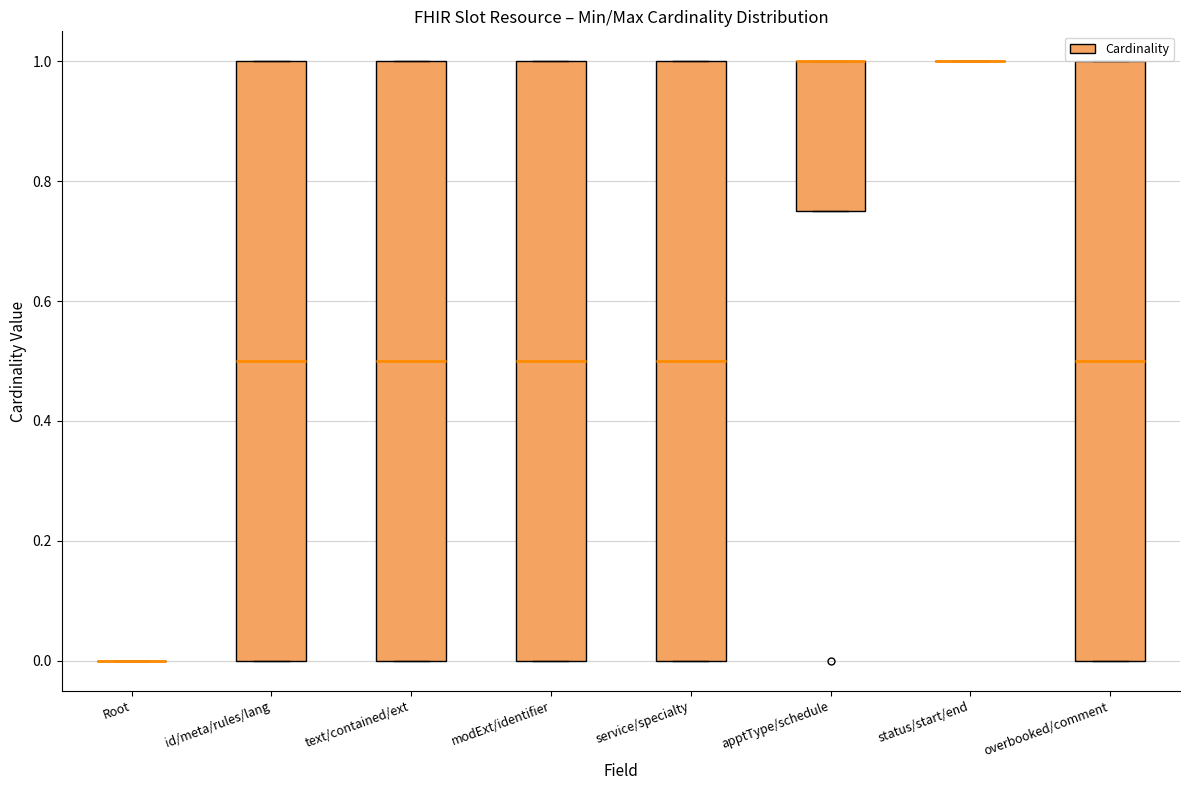

Where is the lower edge of the box for text/contained/ext on the y-axis? The values are not printed on the chart, so give them approximately, as read against the axis.

0.00